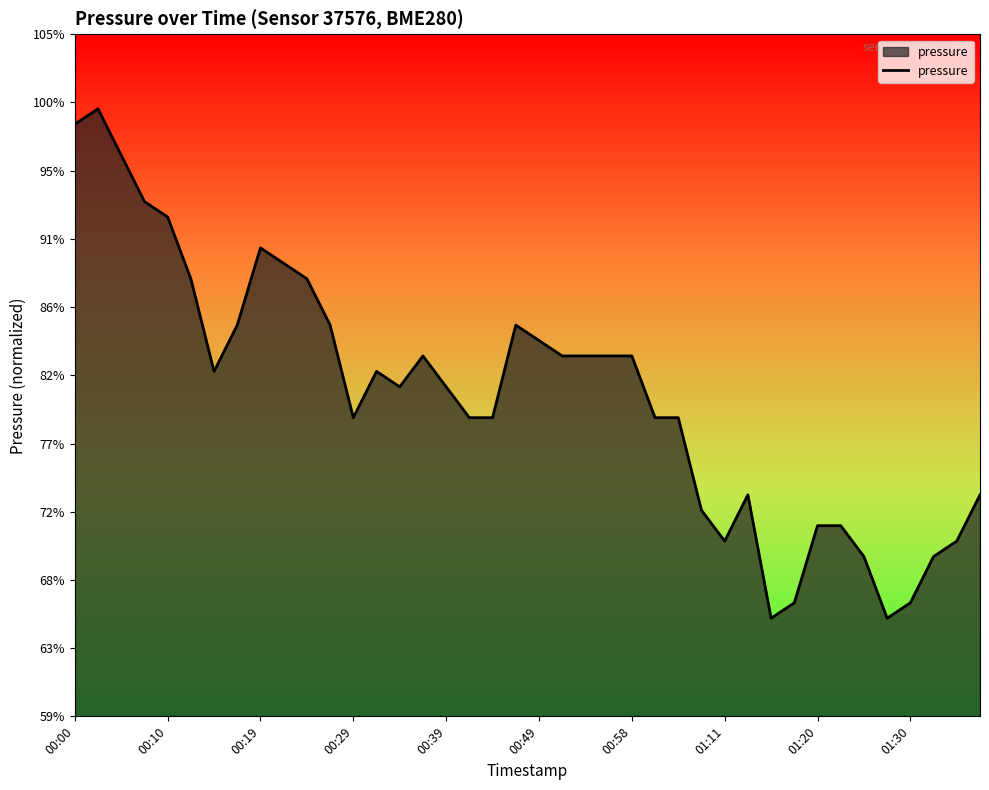

How many interior local peaks (higher than both neighbors) does the data have?

6